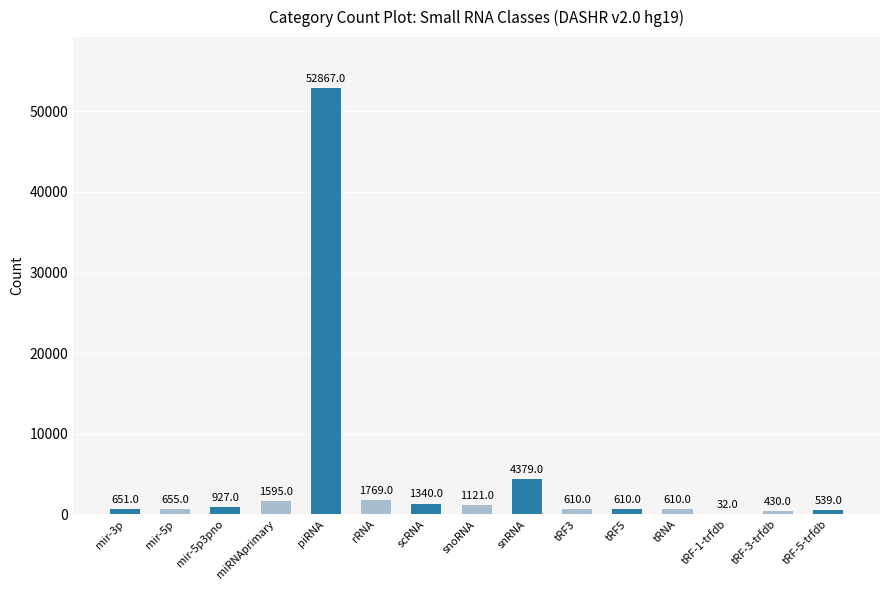

What is the sum of the values at scRNA and tRF5?

1950